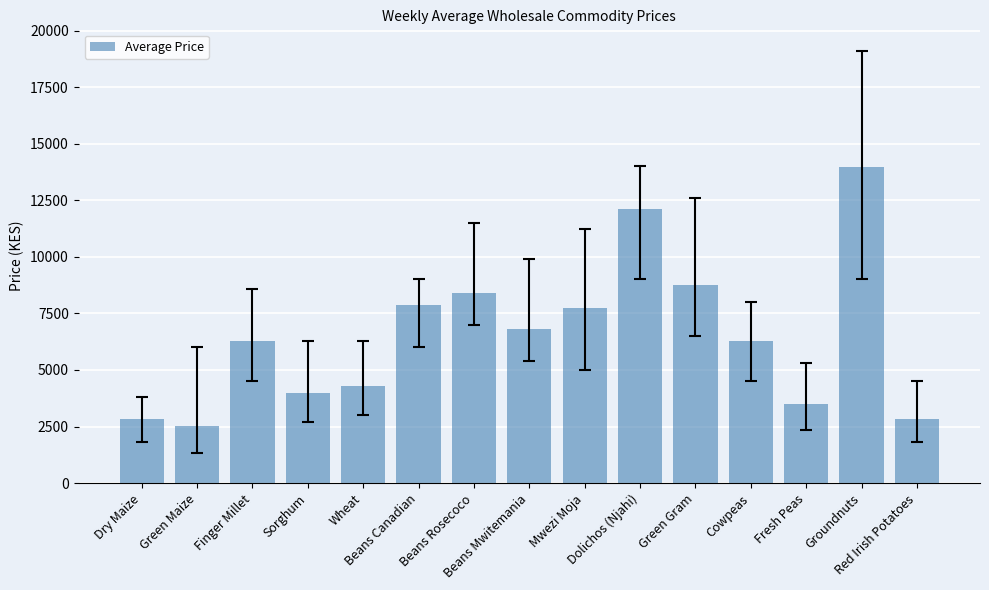

What position from the right is Fresh Peas?

3